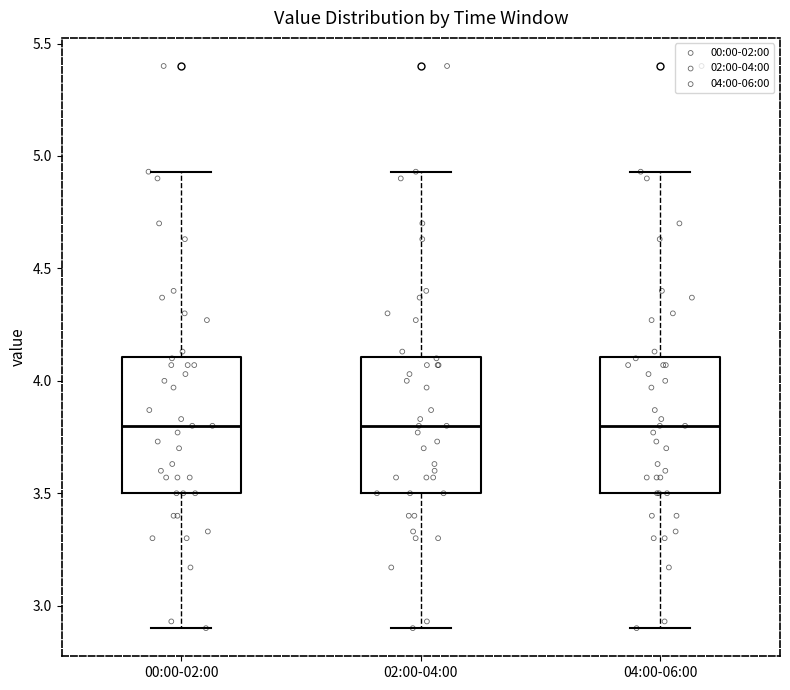

Reading left to right, read every box against the y-axis: the position of its median line, the range the box covers, and the ends of its whiskers. The values are not printed on the chart, so give them approximately, as read against the axis.

00:00-02:00: median 3.80, box 3.50 to 4.10, whiskers 2.90 to 4.95
02:00-04:00: median 3.80, box 3.50 to 4.10, whiskers 2.90 to 4.95
04:00-06:00: median 3.80, box 3.50 to 4.10, whiskers 2.90 to 4.95